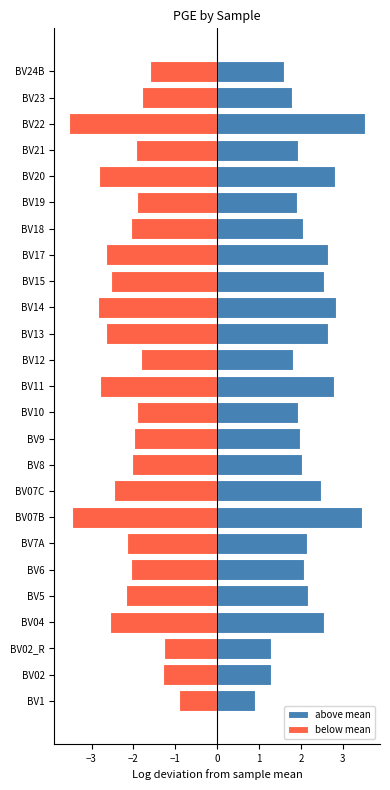

What is the difference between the highest and lowest values at BV21?

3.9